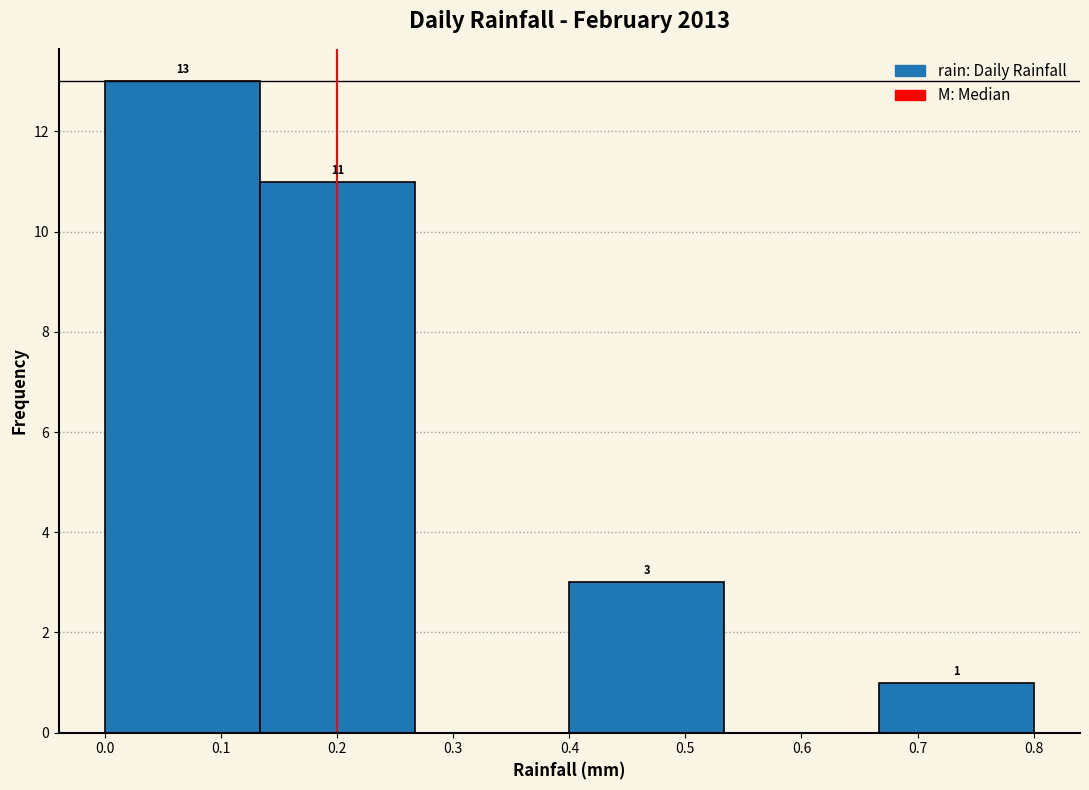

Over which range of the x-axis is the bar tallest?

0.00 to 0.13